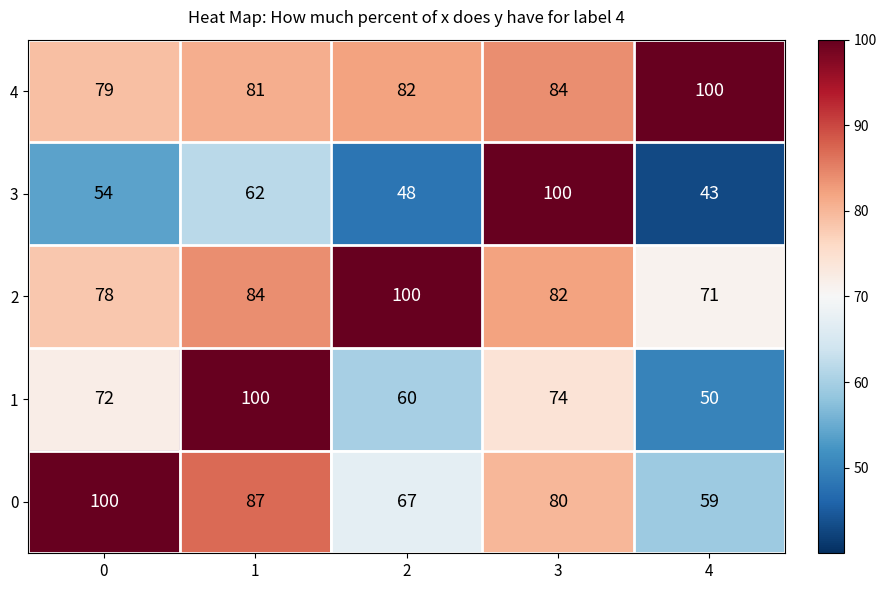

What is the sum of the 1 values at 1 and 4?

150